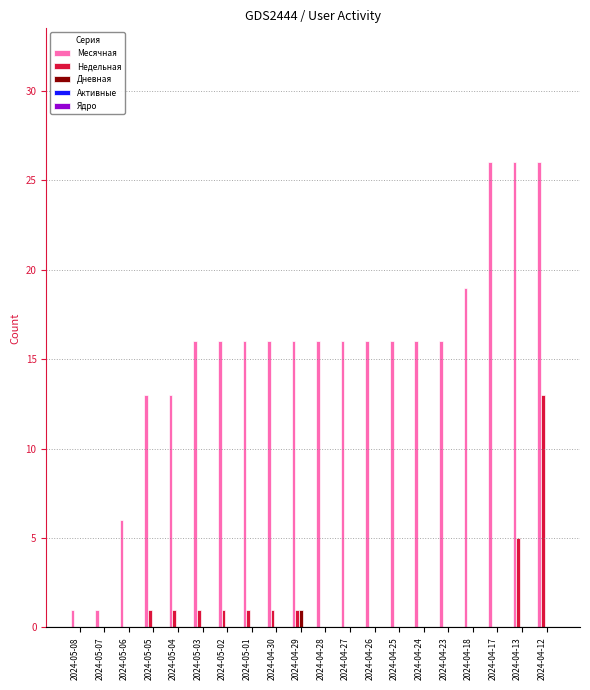

Which series has the largest range (max minus min)?

Месячная